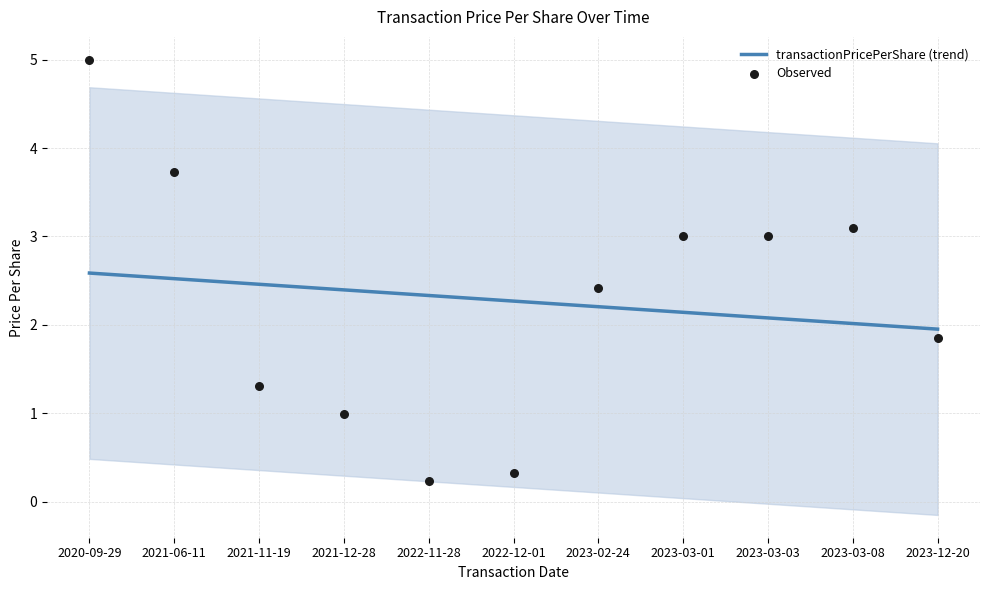

Which series reaches the minimum Y coordinate?

Observed